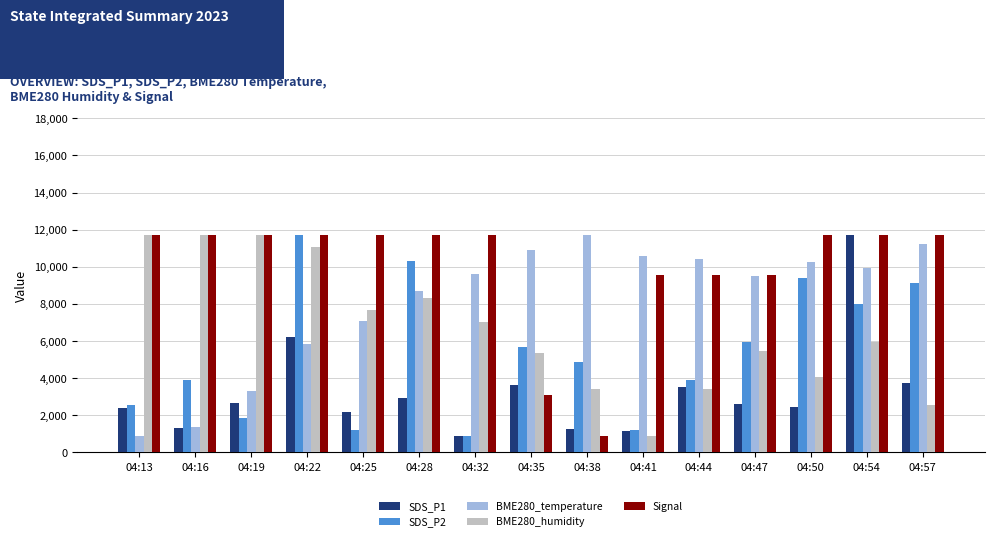

What is the maximum value for BME280_temperature?

11700.0